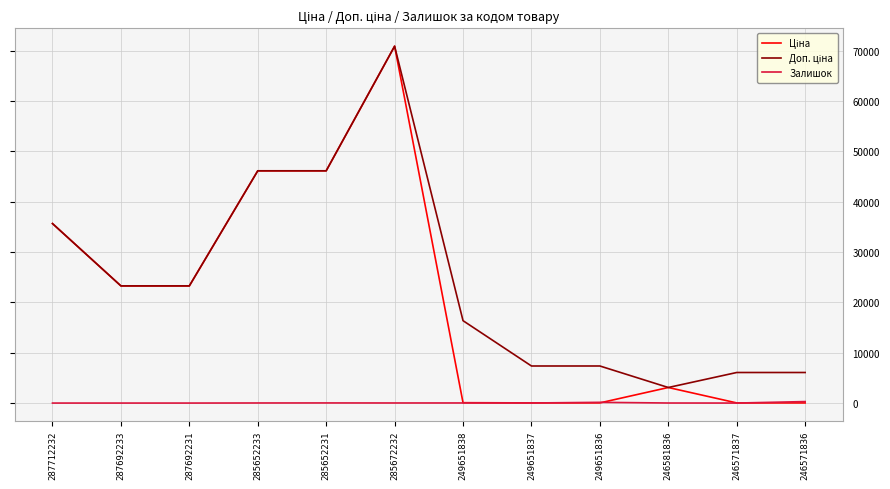

At which category is the sum across all series the highest?

285672232